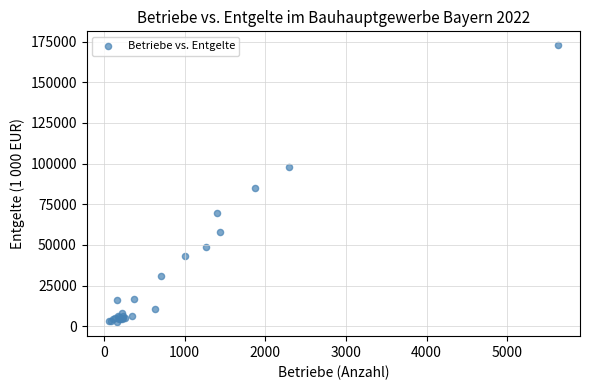

What Y value in the scatter plot is closest to 87600?

85155